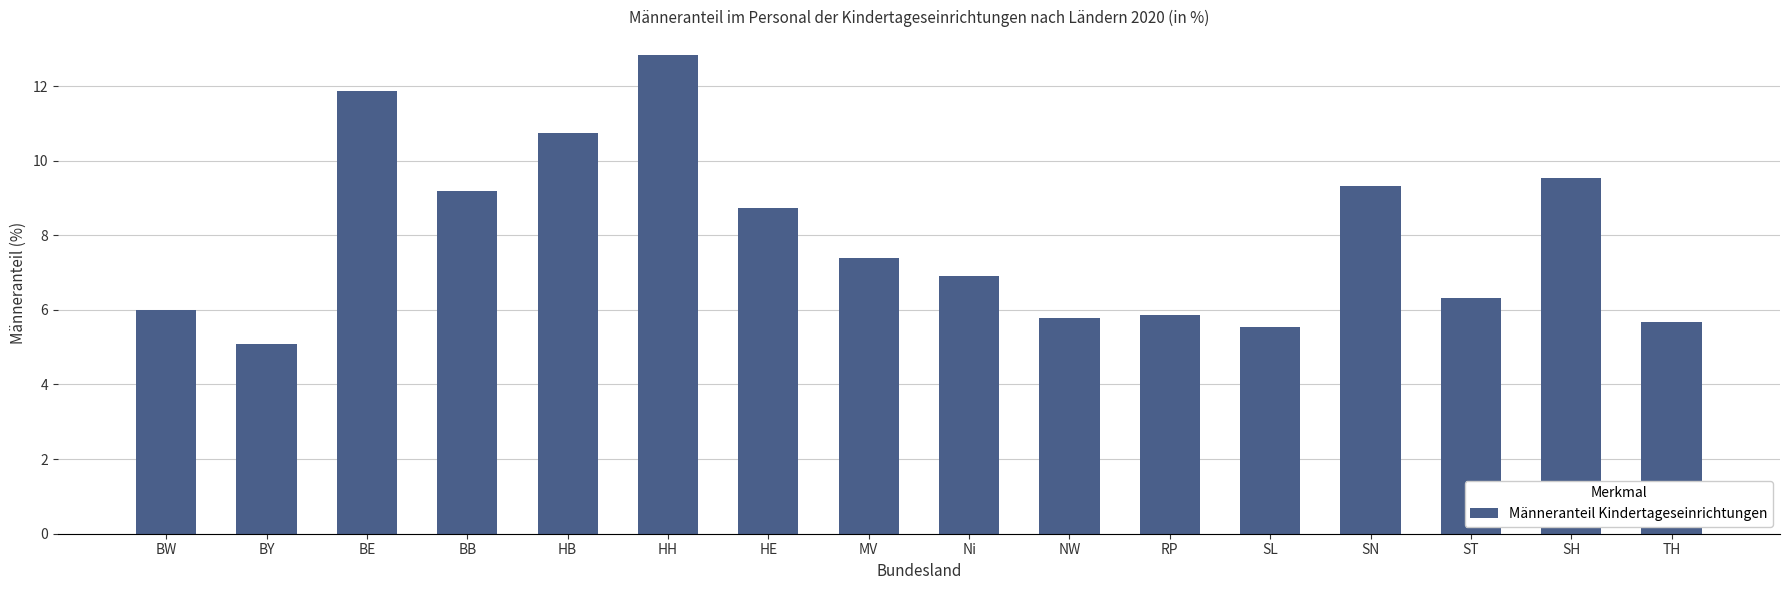

What is the approximate value at ST?

6.3